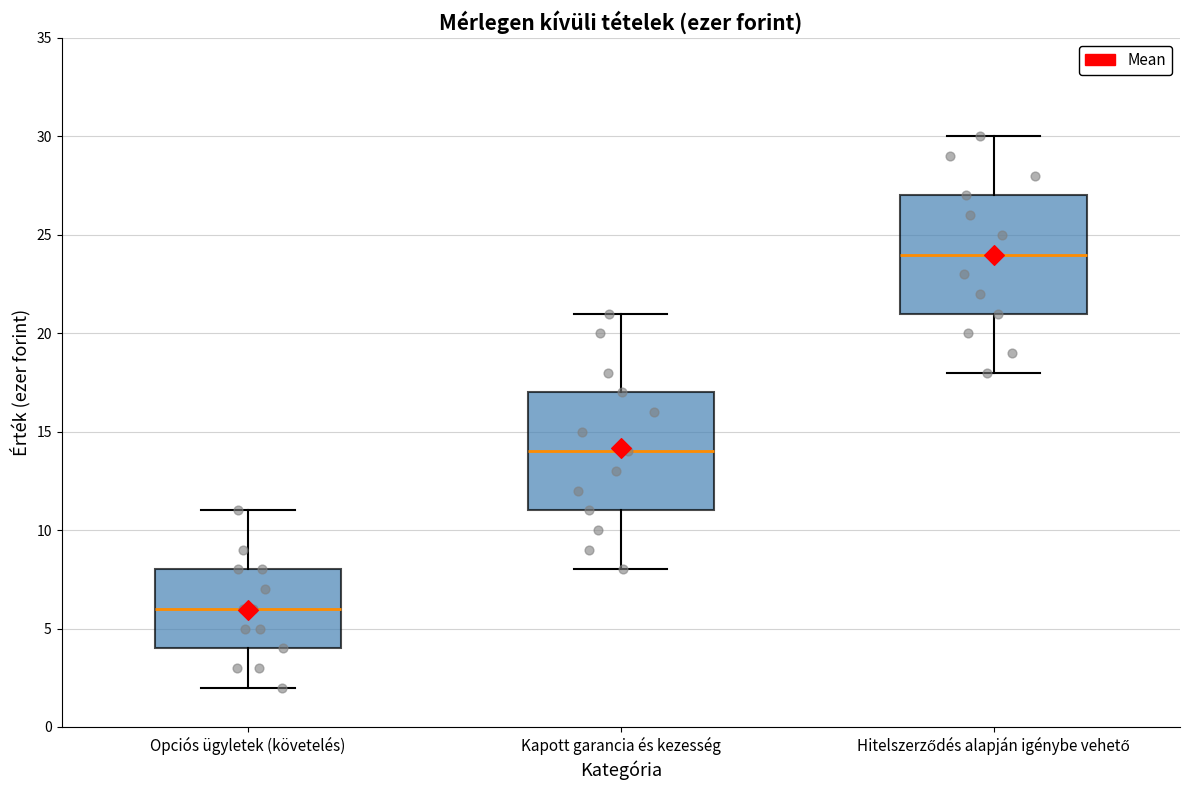

Where does the upper whisker of the box for Hitelszerződés alapján igénybe vehető end on the y-axis? The values are not printed on the chart, so give them approximately, as read against the axis.

30